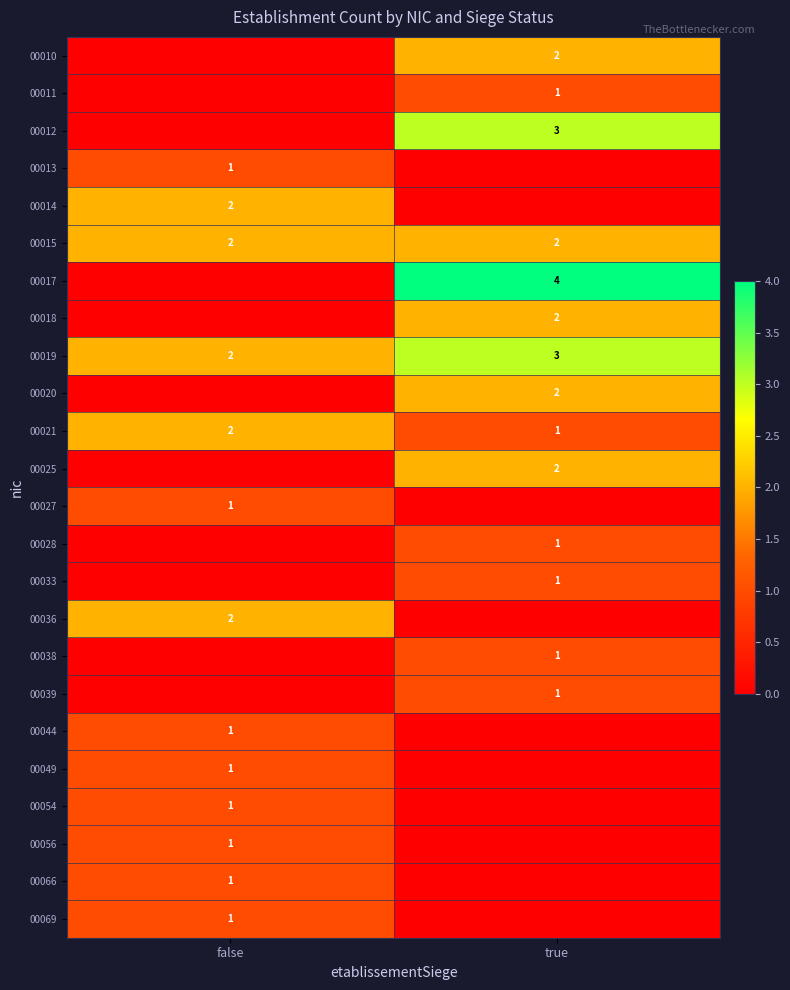

What is the total value across all series at false?

18